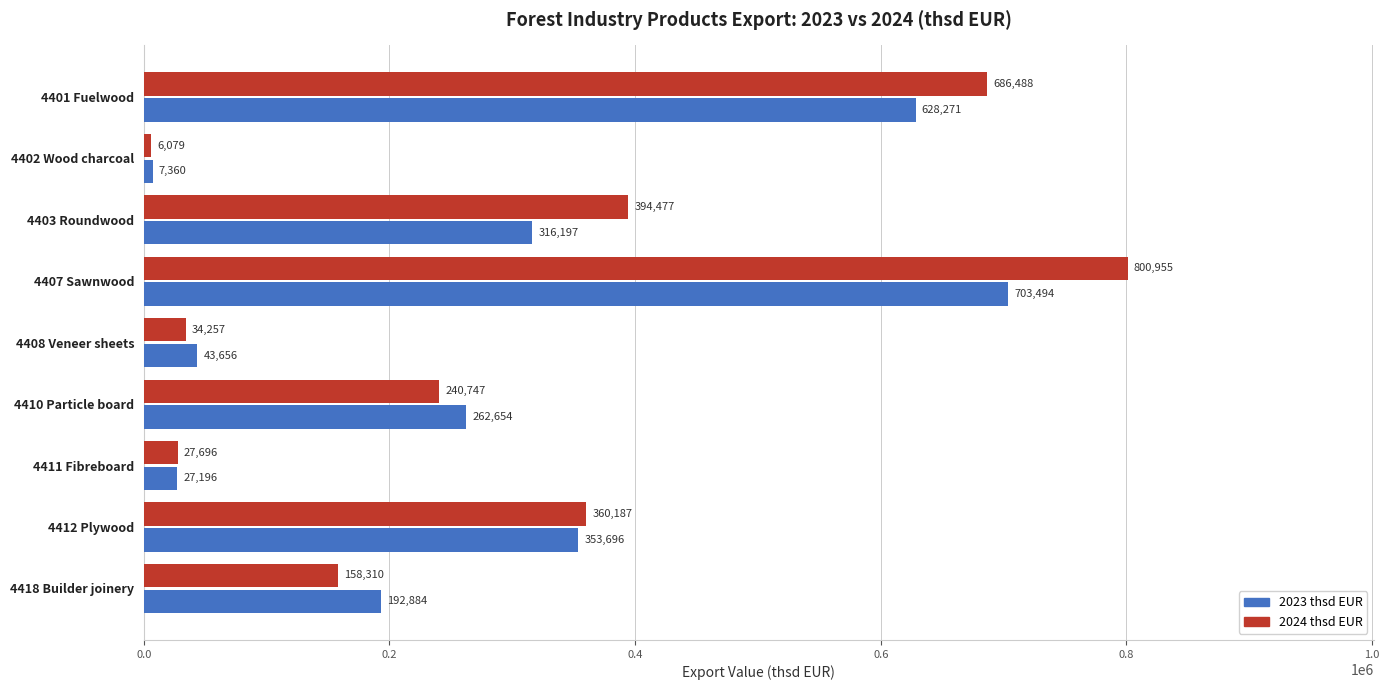

True or false: 2024 thsd EUR has a value of 394476.7 at 4403 Roundwood.

True